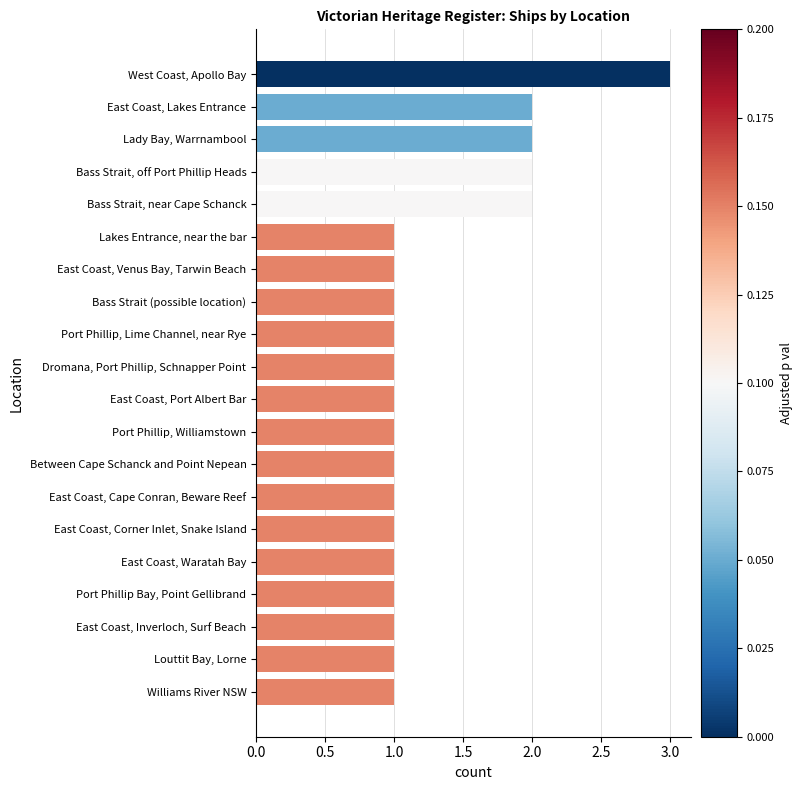

What is the value of the 13th bar from the top?

1